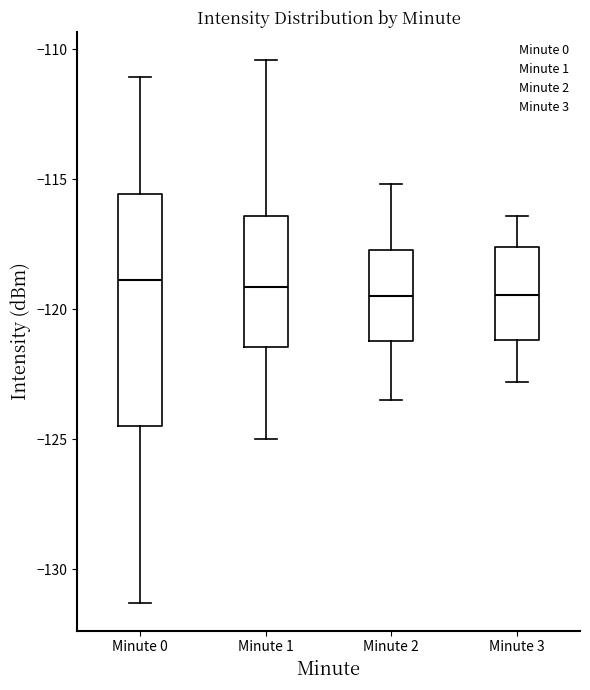

Reading left to right, read every box against the y-axis: the position of its median line, the range the box covers, and the ends of its whiskers. The values are not printed on the chart, so give them approximately, as read against the axis.

Minute 0: median -119.0, box -124.5 to -115.5, whiskers -131.5 to -111.0
Minute 1: median -119.0, box -121.5 to -116.5, whiskers -125.0 to -110.5
Minute 2: median -119.5, box -121.0 to -117.5, whiskers -123.5 to -115.0
Minute 3: median -119.5, box -121.0 to -117.5, whiskers -123.0 to -116.5